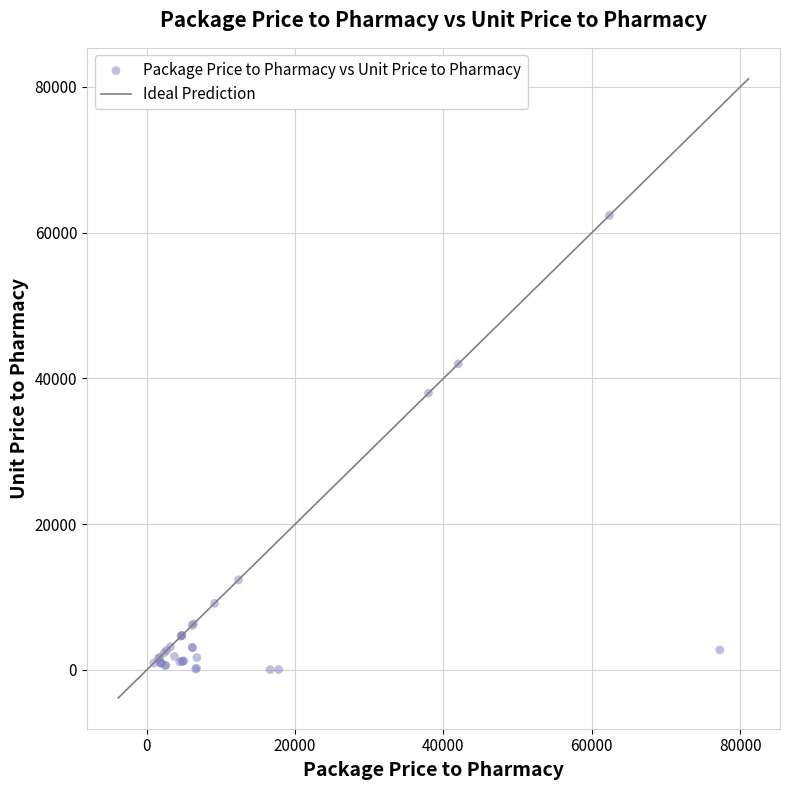

What Y value in the scatter plot is closest to 31207?

37984.5